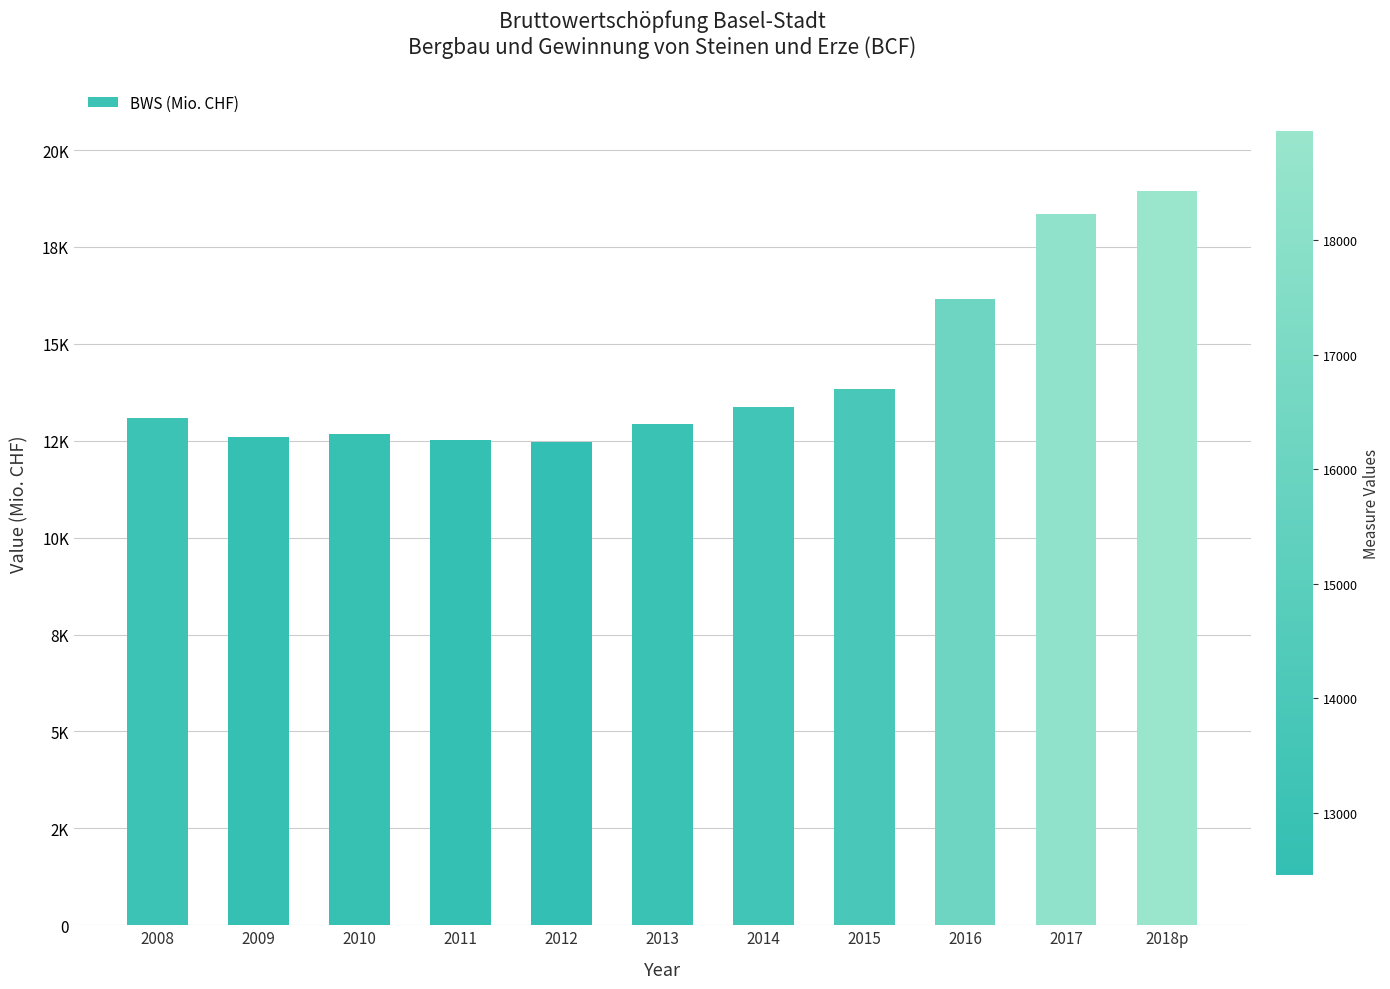

True or false: the data shows 19363.5 at 2008.

False